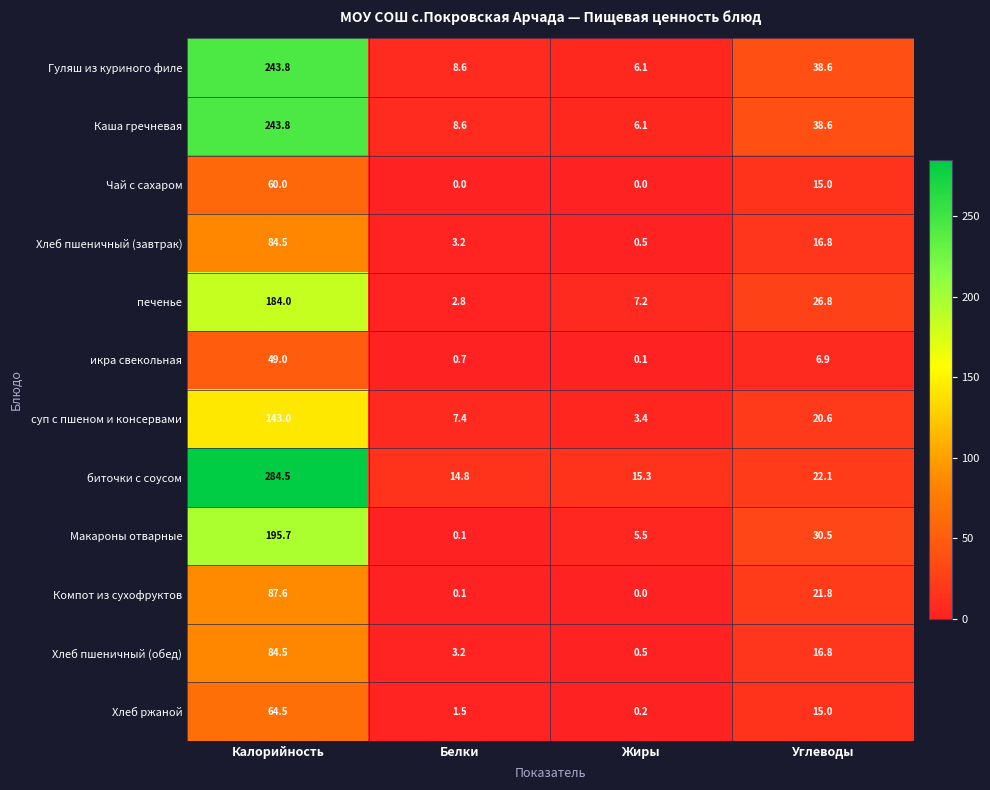

The value of Гуляш из куриного филе at Жиры is 3.0. True or false?

False